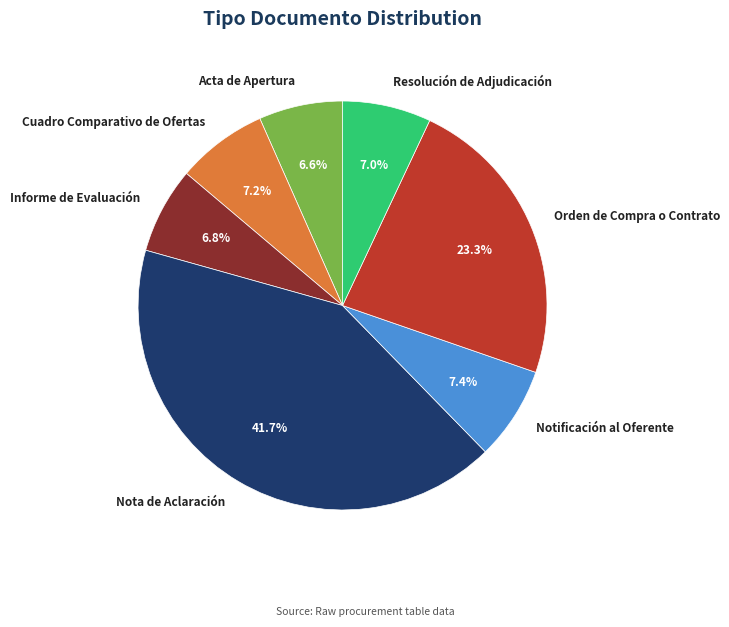

What is the ratio of the value at Resolución de Adjudicación to the value at Notificación al Oferente?

0.9